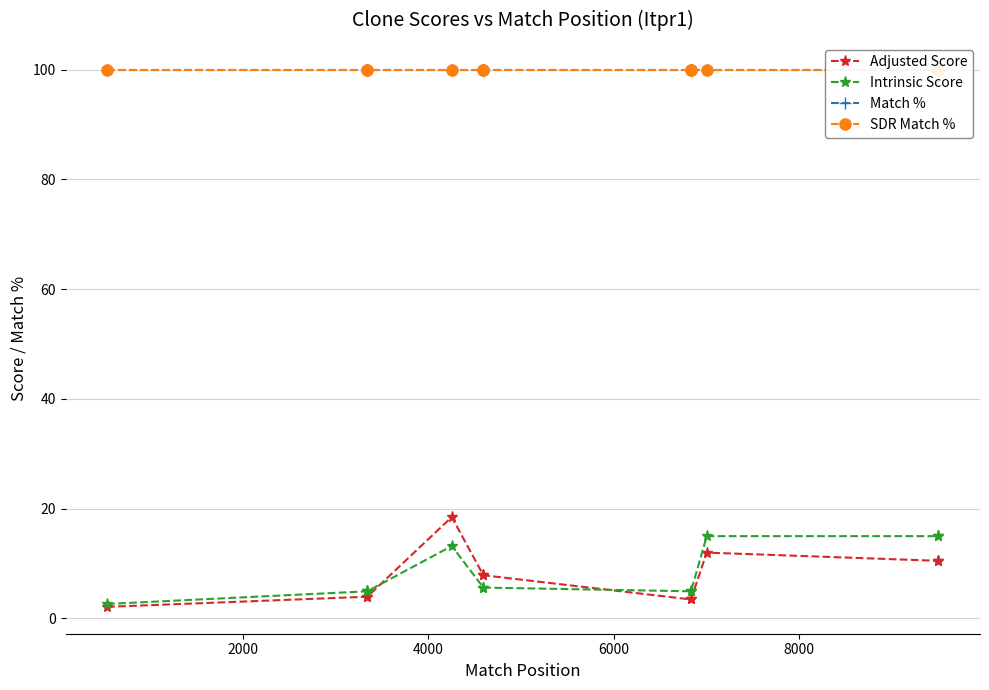

True or false: Adjusted Score and Match % cross at least once.

False